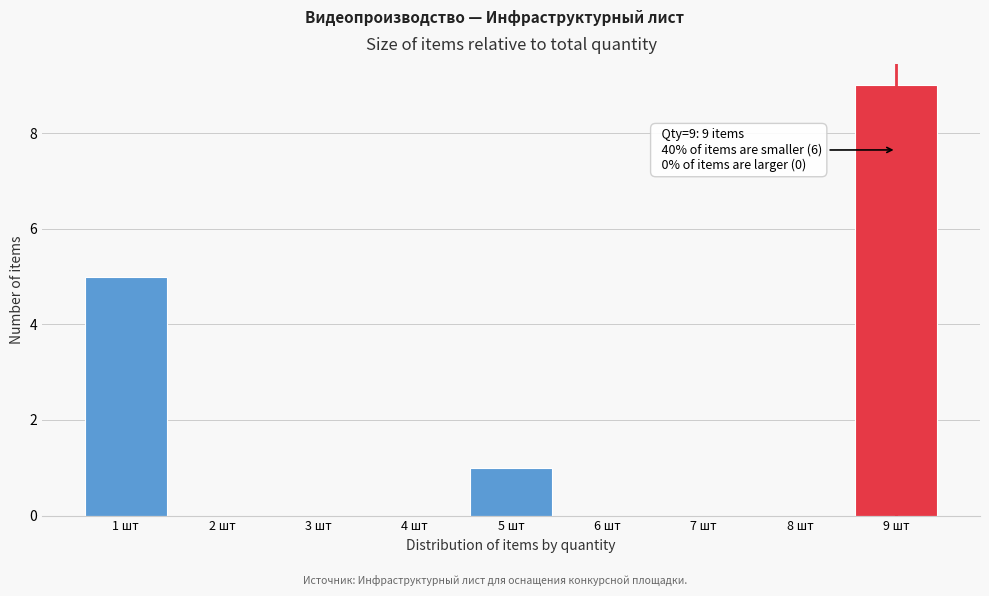

Reading left to right, transcribe all the data shown in this chart.

1 шт=5	2 шт=0	3 шт=0	4 шт=0	5 шт=1	6 шт=0	7 шт=0	8 шт=0	9 шт=9